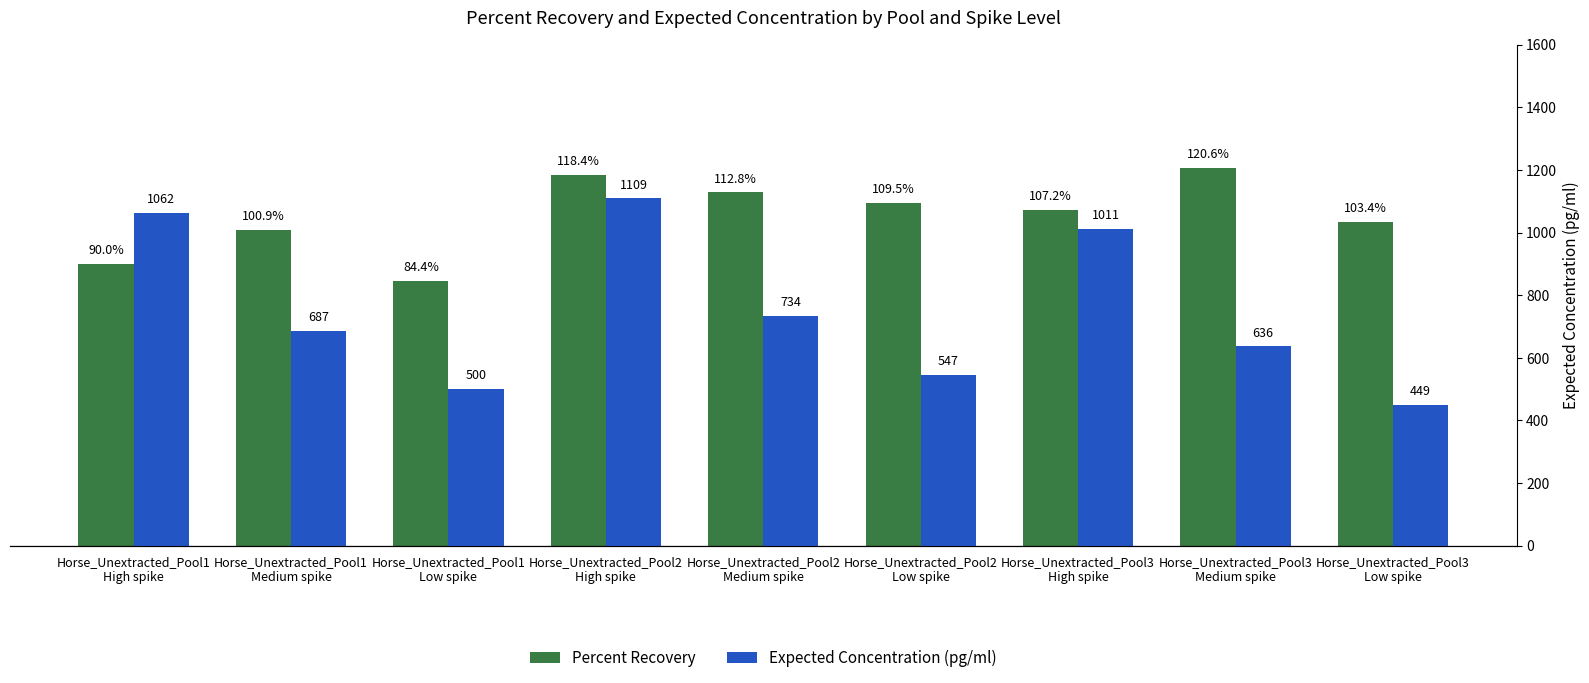

How many bars are there in total?

18